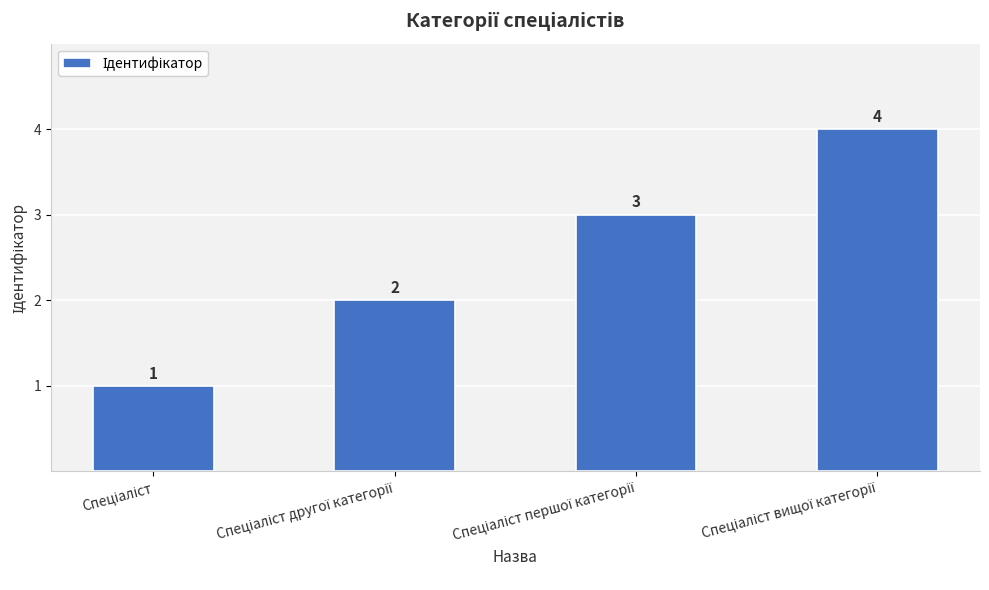

What is the minimum value shown in the chart?

1